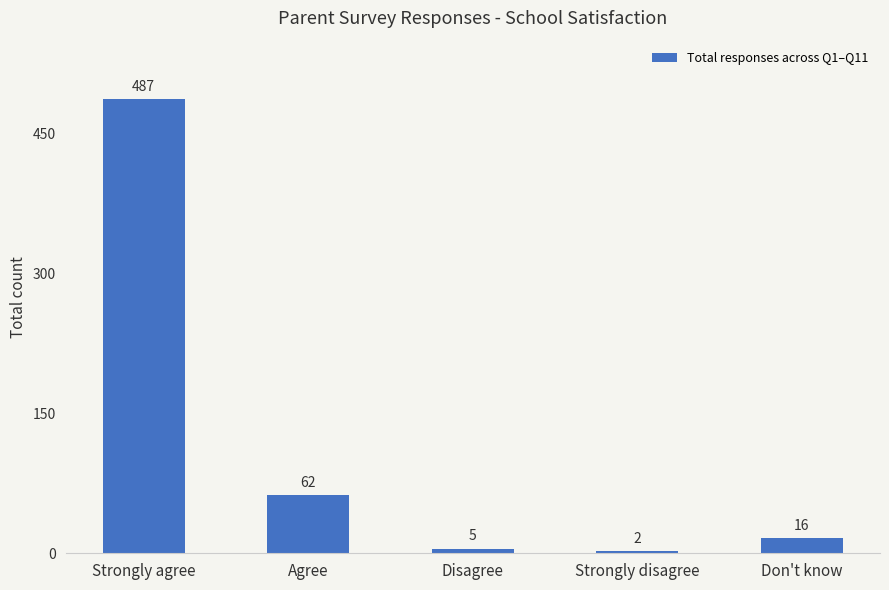

True or false: the data shows 2 at Strongly disagree.

True